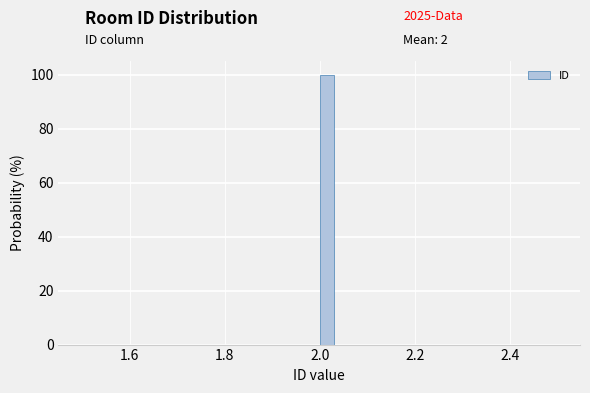

Around what value on the x-axis is the tallest bar? Give the approximate position of its centre, as read against the axis.

2.02